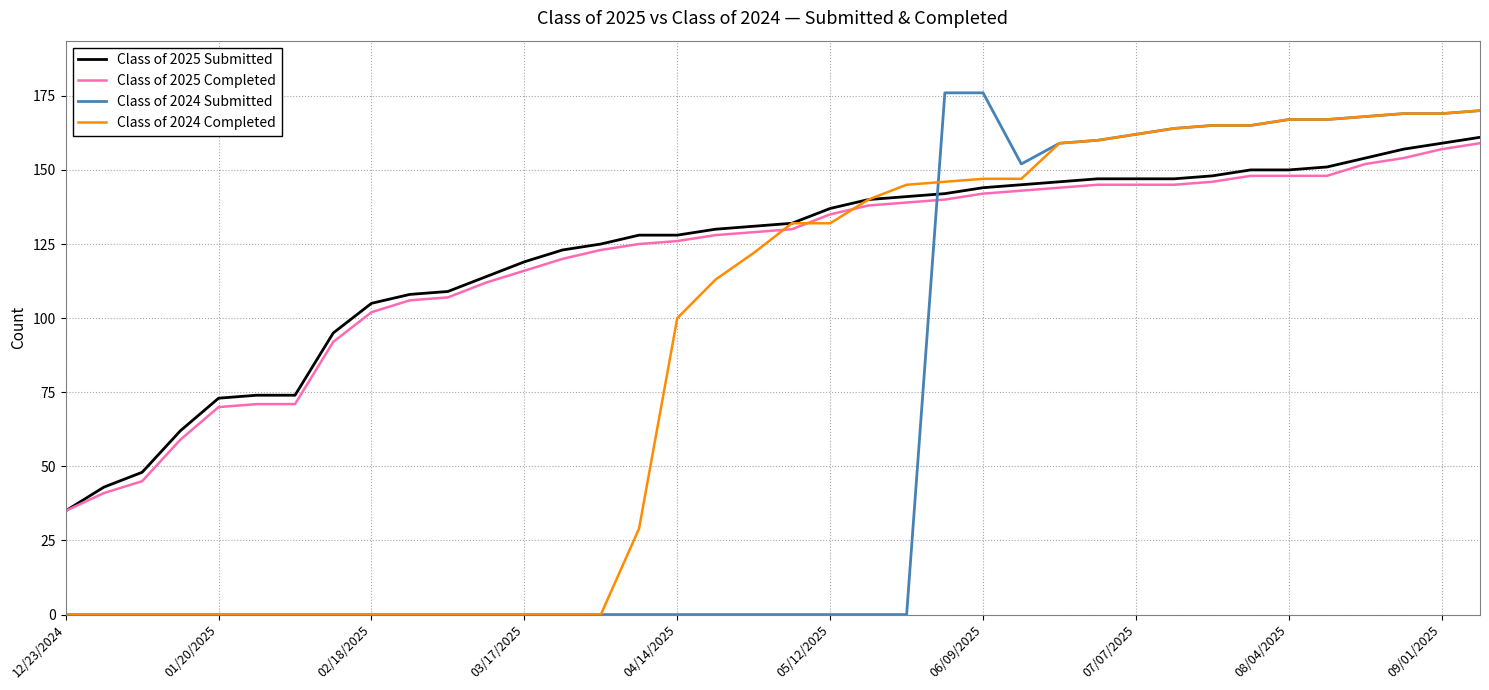

Reading right to left, what are all the values shown in this chart?

Class of 2025 Submitted: 161	159	157	154	151	150	150	148	147	147	147	146	145	144	142	141	140	137	132	131	130	128	128	125	123	119	114	109	108	105	95	74	74	73	62	48	43	35
Class of 2025 Completed: 159	157	154	152	148	148	148	146	145	145	145	144	143	142	140	139	138	135	130	129	128	126	125	123	120	116	112	107	106	102	92	71	71	70	59	45	41	35
Class of 2024 Submitted: 170	169	169	168	167	167	165	165	164	162	160	159	152	176	176	0	0	0	0	0	0	0	0	0	0	0	0	0	0	0	0	0	0	0	0	0	0	0
Class of 2024 Completed: 170	169	169	168	167	167	165	165	164	162	160	159	147	147	146	145	140	132	132	122	113	100	29	0	0	0	0	0	0	0	0	0	0	0	0	0	0	0